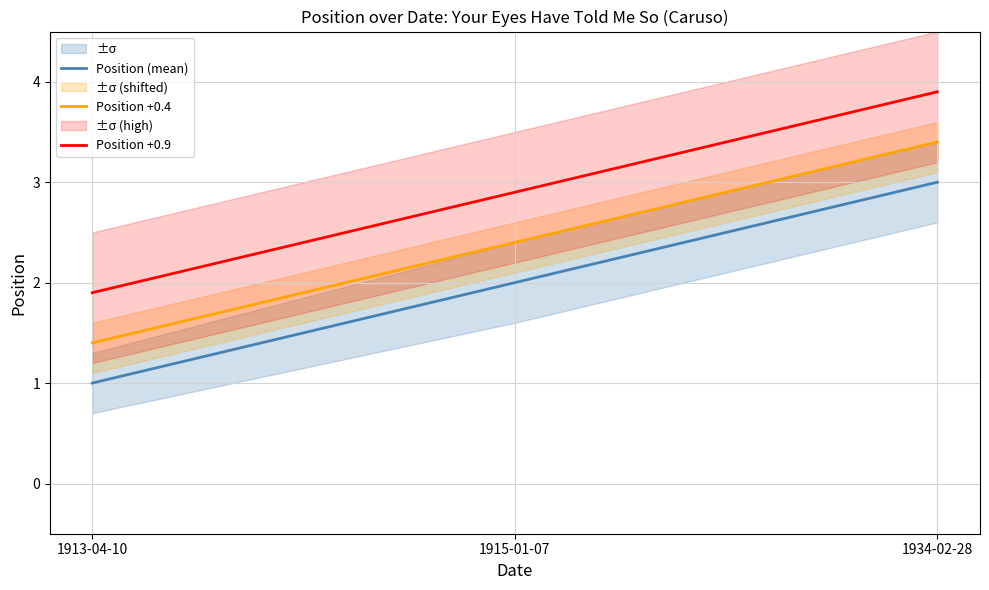

At how many categories does at least one series exceed 1?

3